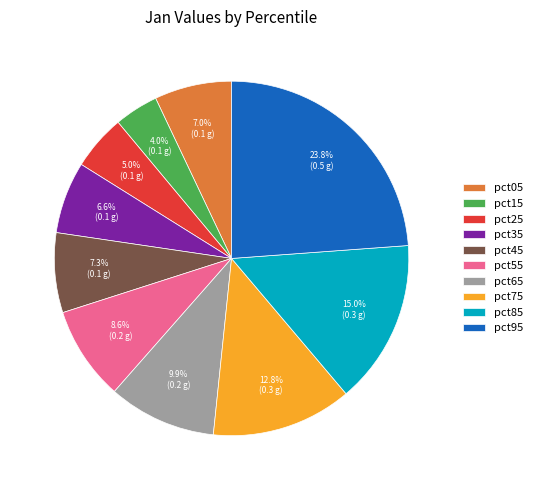

What is the total percentage of pct25 and pct65?

14.9%